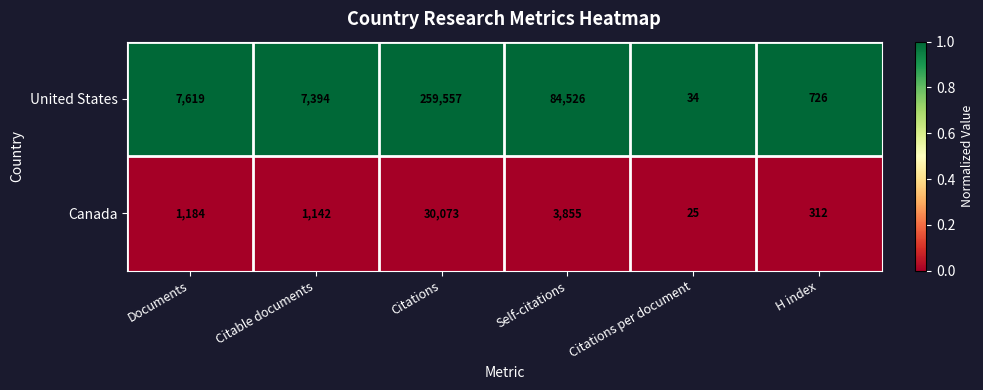

Which series has the largest total across all categories?

United States